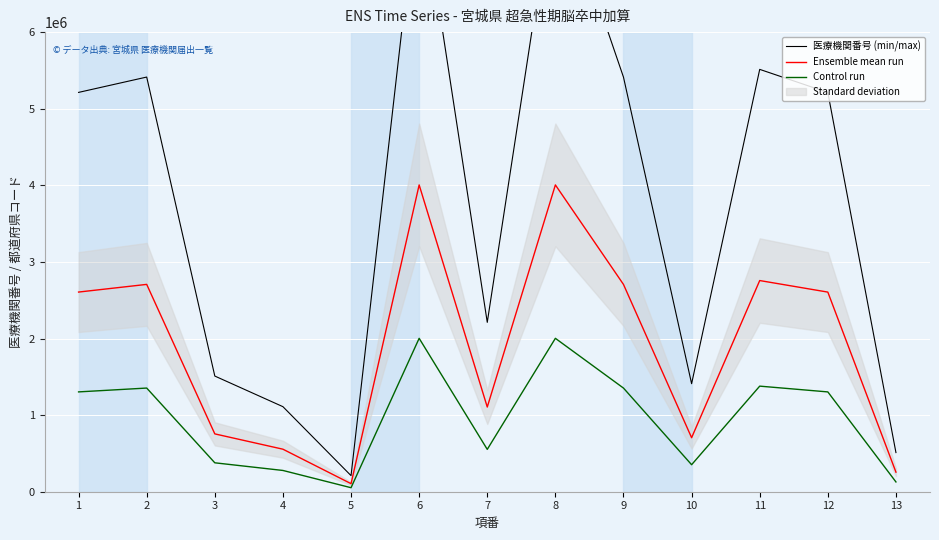

What is the difference between the Control run values at 8 and 2?

649227.5